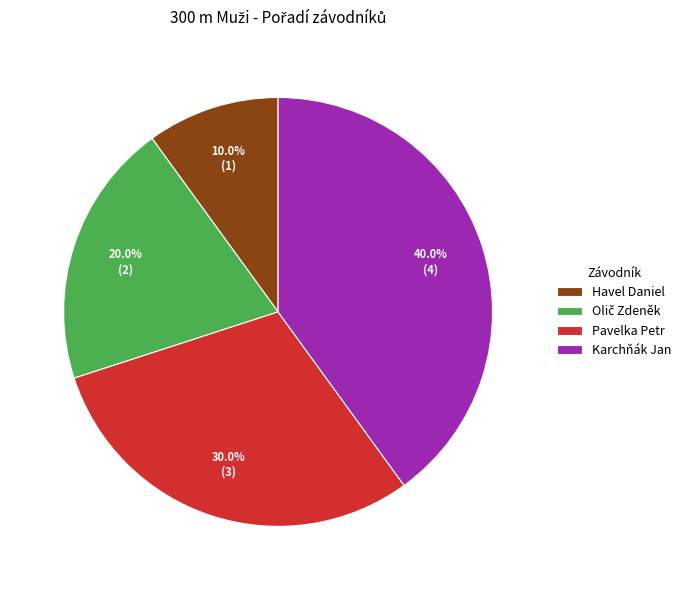

Count the number of slices in the pie.

4